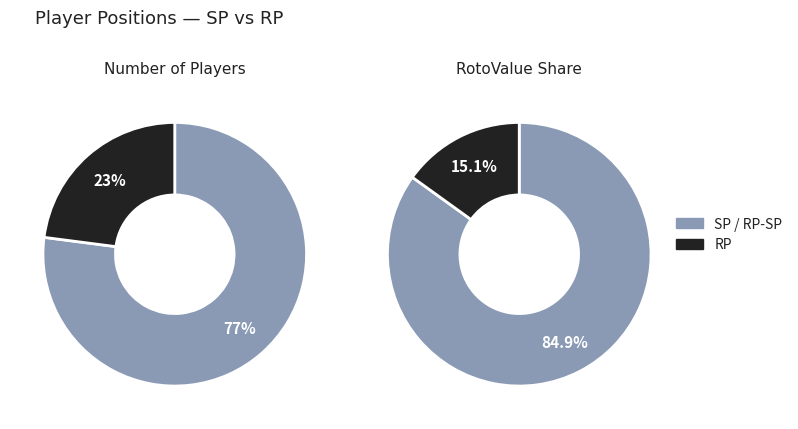

Combined, do RP and SP account for over 50%?

Yes